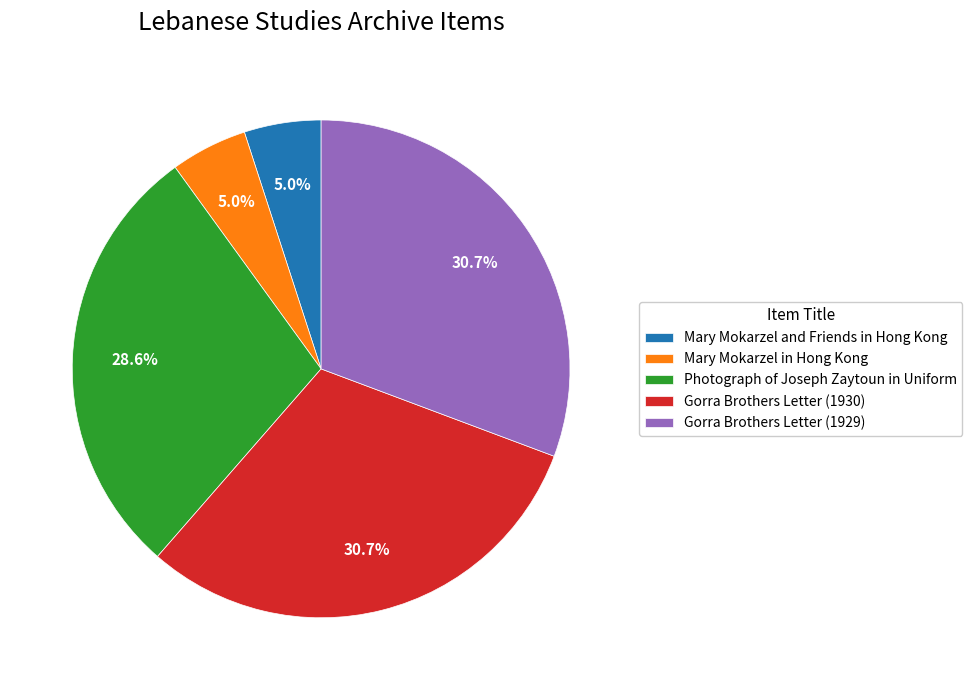

Which has a higher value, Photograph of Joseph Zaytoun in Uniform or Gorra Brothers Letter (1929)?

Gorra Brothers Letter (1929)